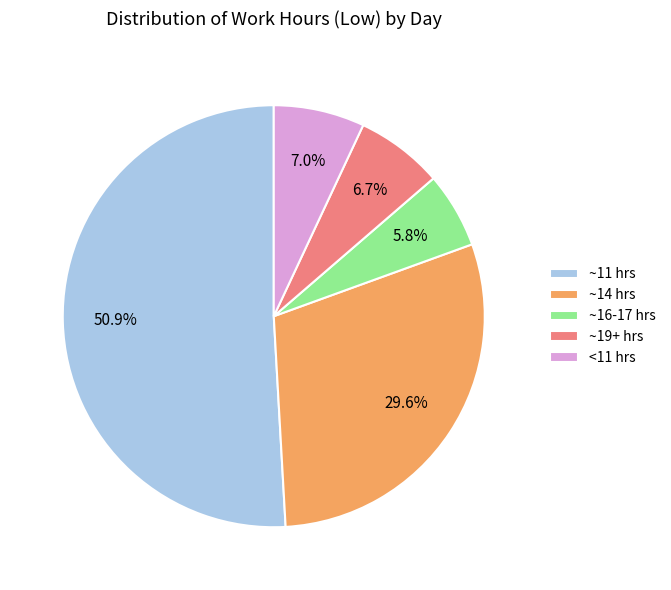

How many segments does this pie chart have?

5